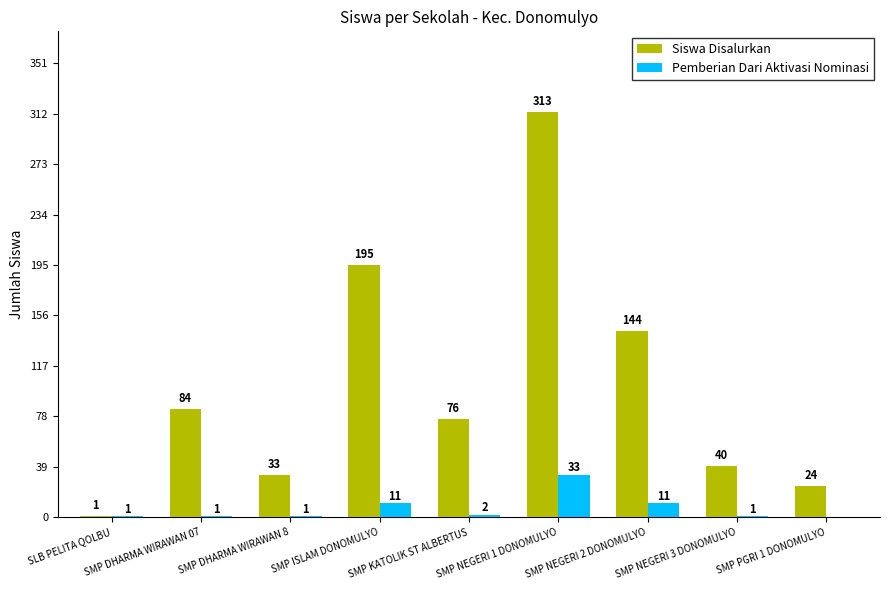

Is the value of Pemberian Dari Aktivasi Nominasi at SLB PELITA QOLBU greater than the value of Siswa Disalurkan at SMP DHARMA WIRAWAN 07?

No